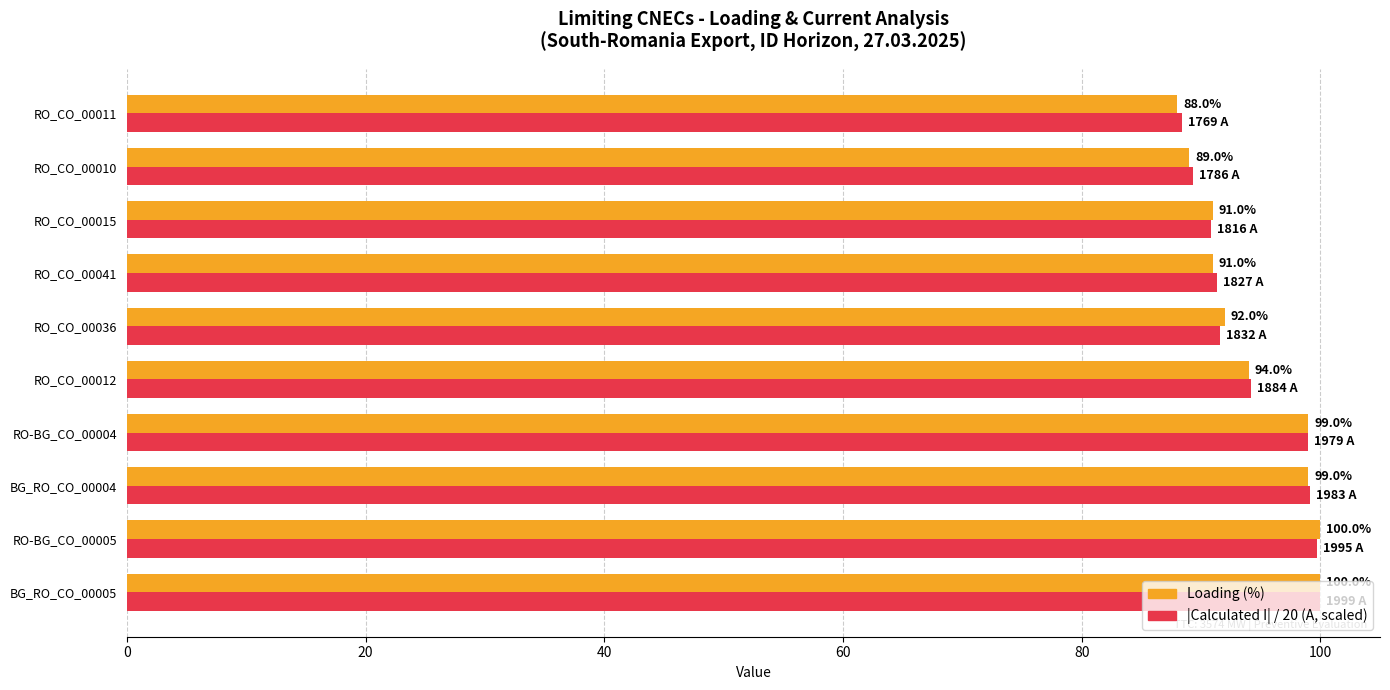

What is the total value across all series at RO_CO_00012?

188.2